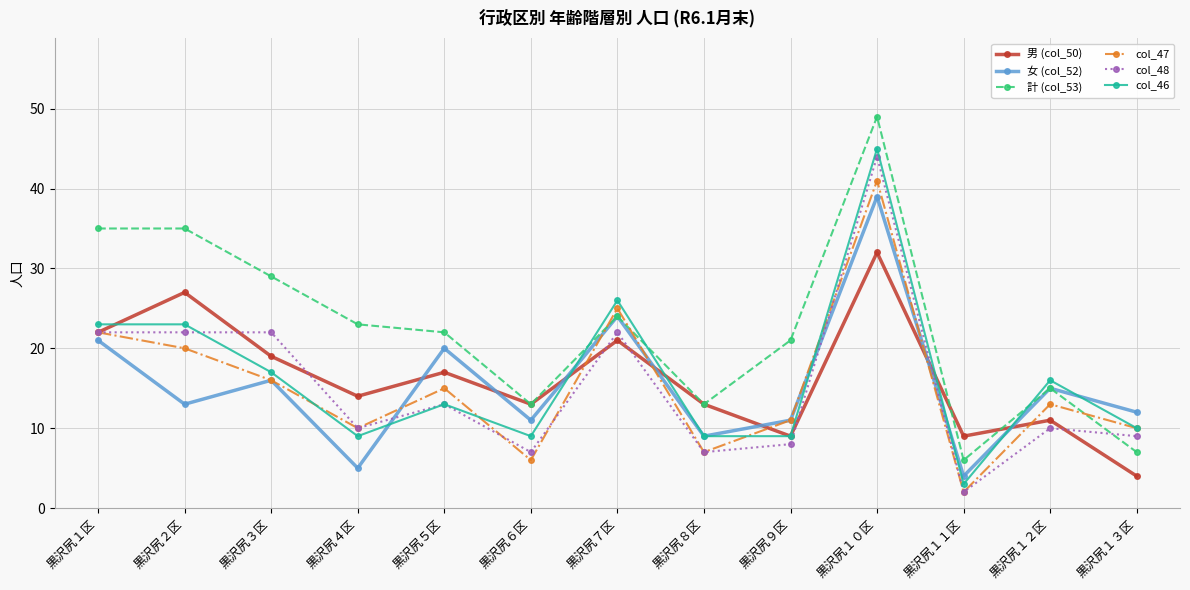

Which series has the widest spread of values?

計 (col_53)